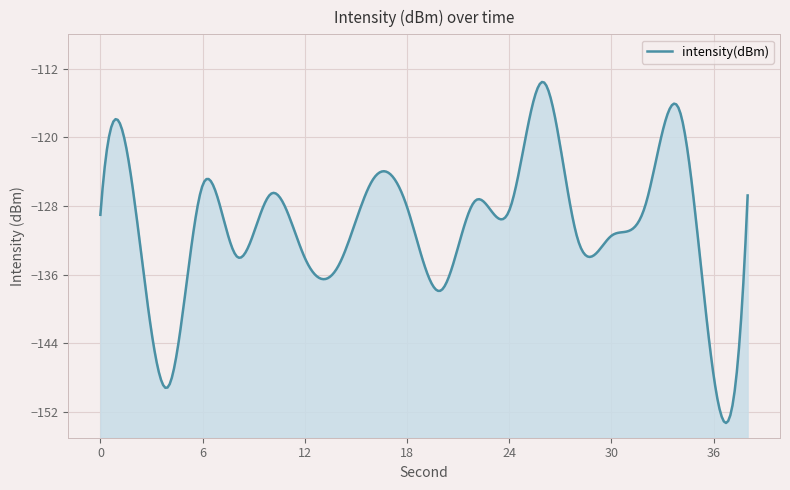

List the labels in order of value, largest first.

26, 34, 16, 6, 10, 38, 2, 22, 32, 18, 24, 0, 30, 28, 8, 12, 14, 20, 36, 4